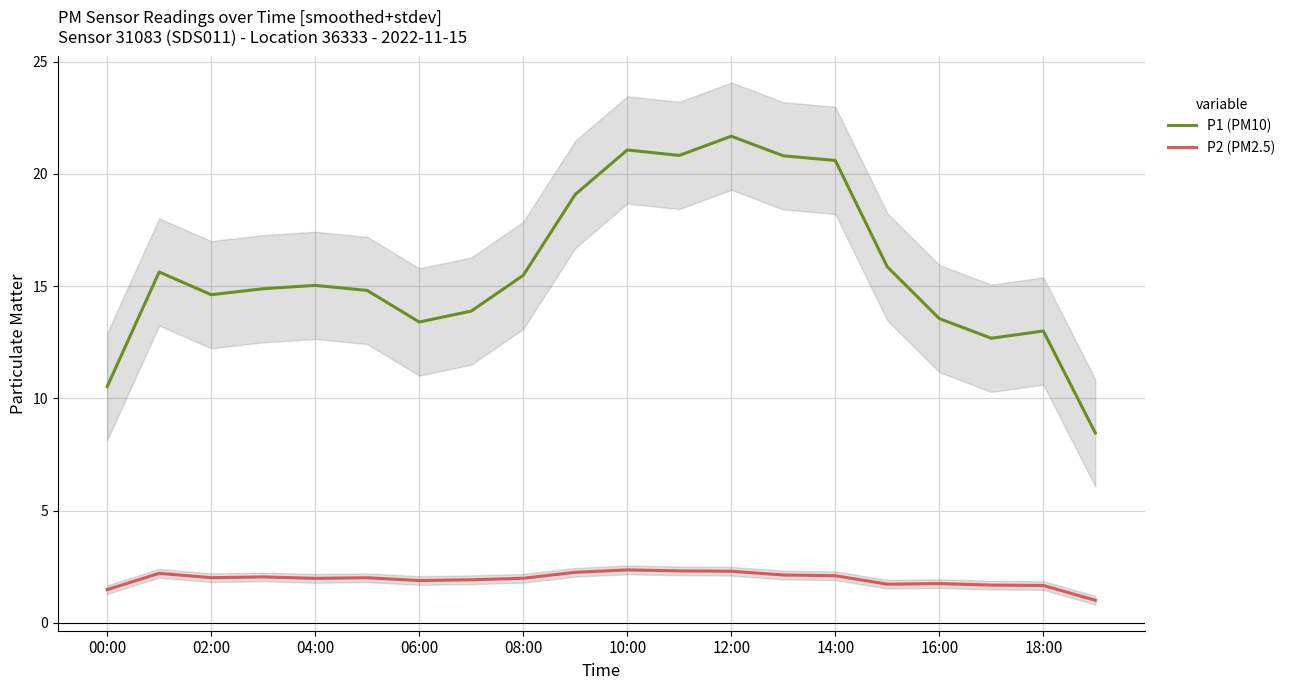

True or false: P1 (PM10) has a value of 36.8 at 10:00.

False